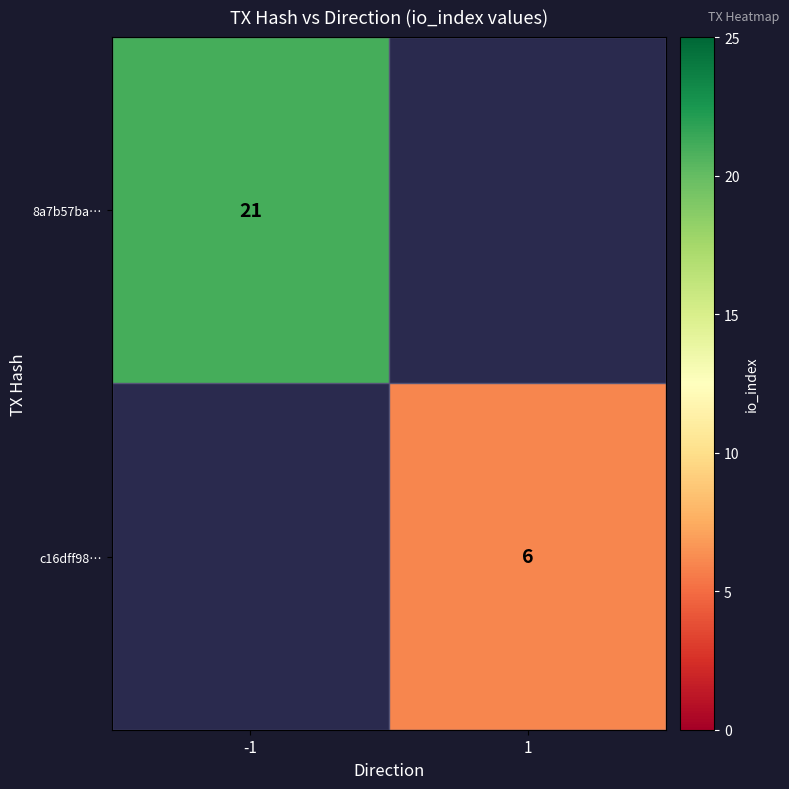

Is the value of c16dff98… at 1 greater than the value of 8a7b57ba… at -1?

No